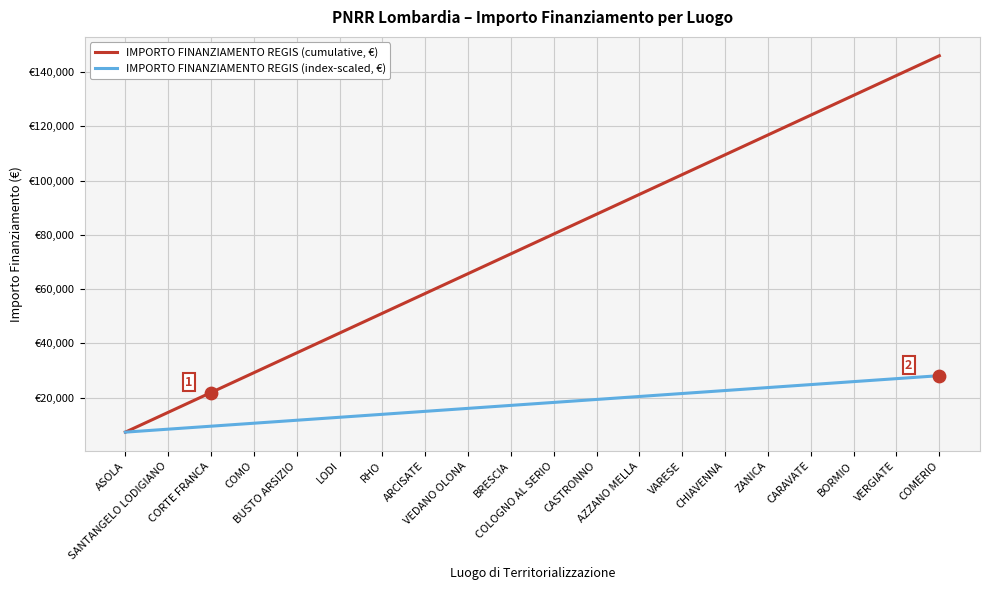

What are all the series names shown in the legend?

IMPORTO FINANZIAMENTO REGIS (cumulative, €), IMPORTO FINANZIAMENTO REGIS (index-scaled, €)